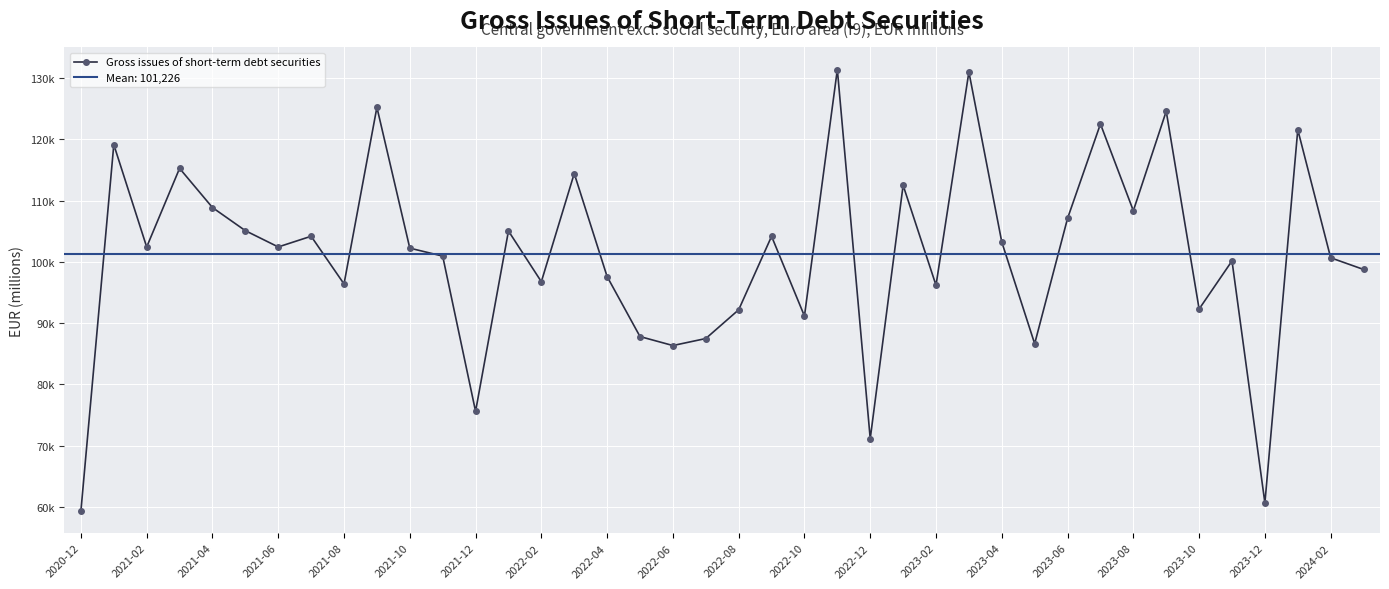

What is the minimum value shown in the chart?

59349.7